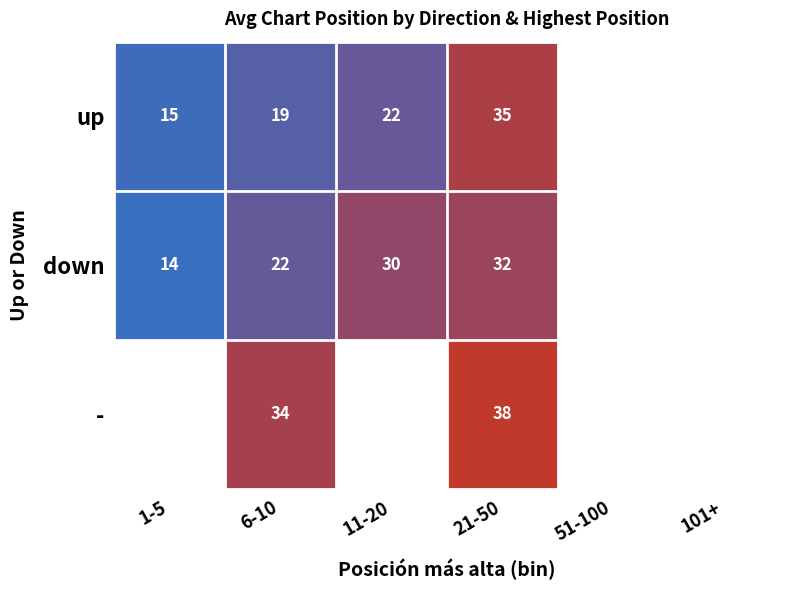

At 6-10, list the series in order from largest to smallest.

-, down, up